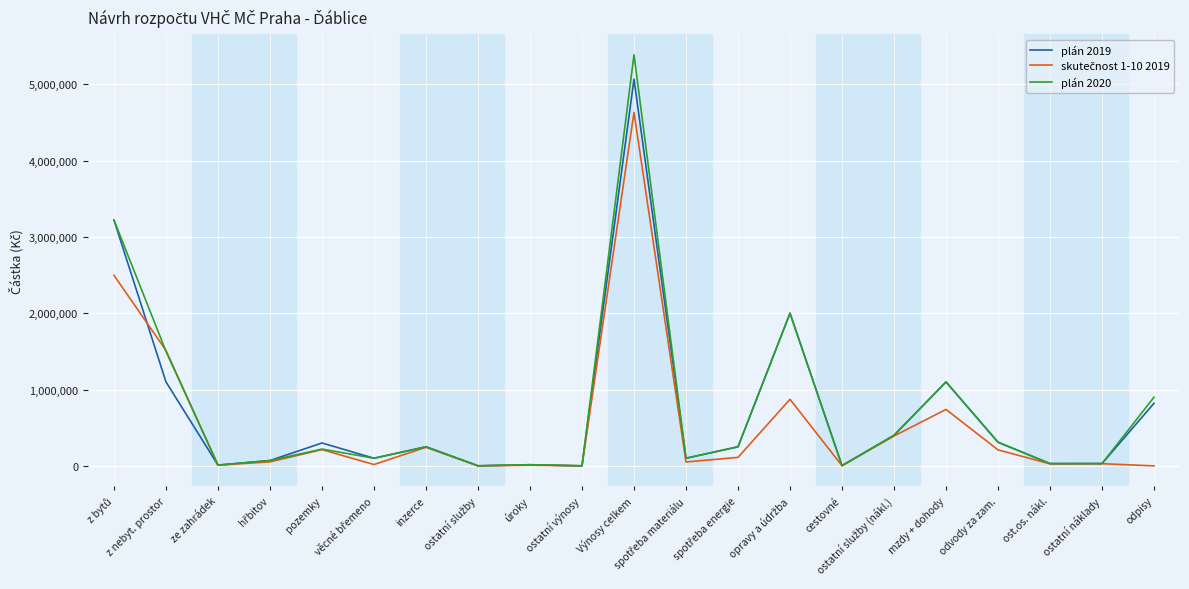

At which category does the chart reach its peak across all series?

Výnosy celkem